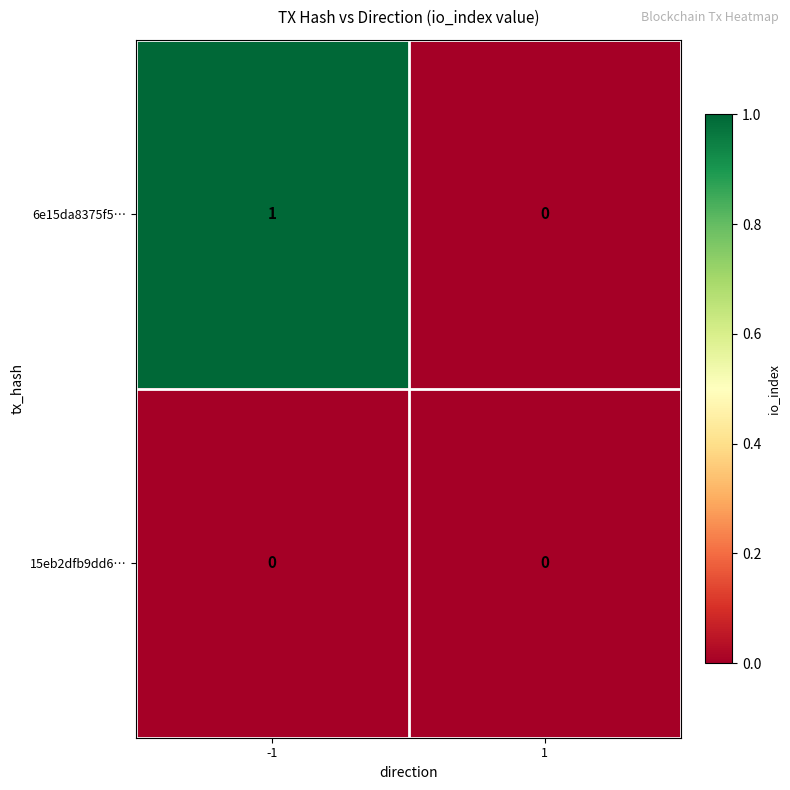

The value of 15eb2dfb9dd6… at 1 is 0. True or false?

True